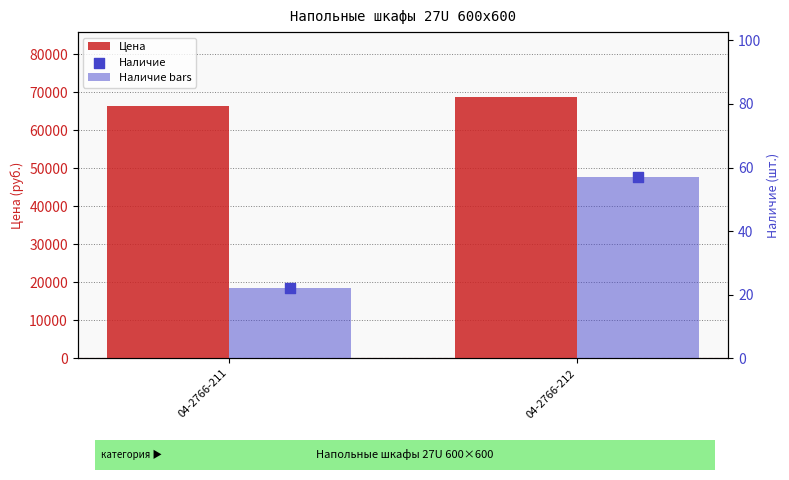

Is the value of Наличие at 04-2766-212 greater than the value of Наличие bars at 04-2766-212?

No